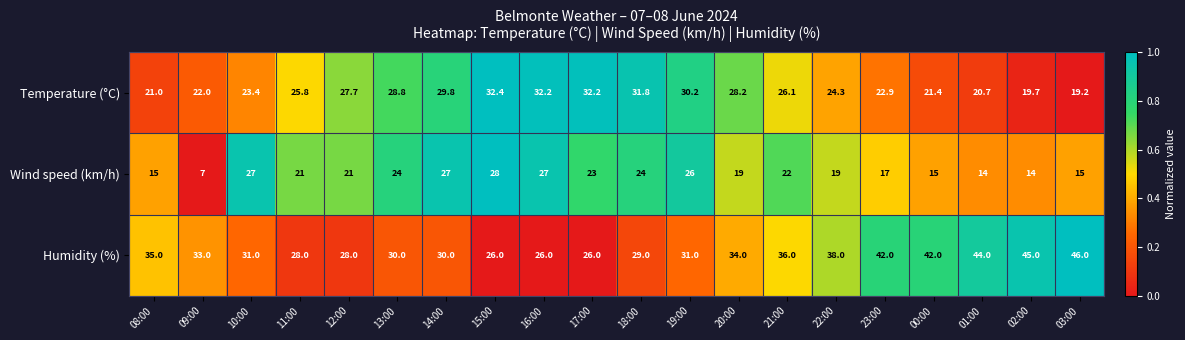

Which series has the largest total across all categories?

Humidity (%)